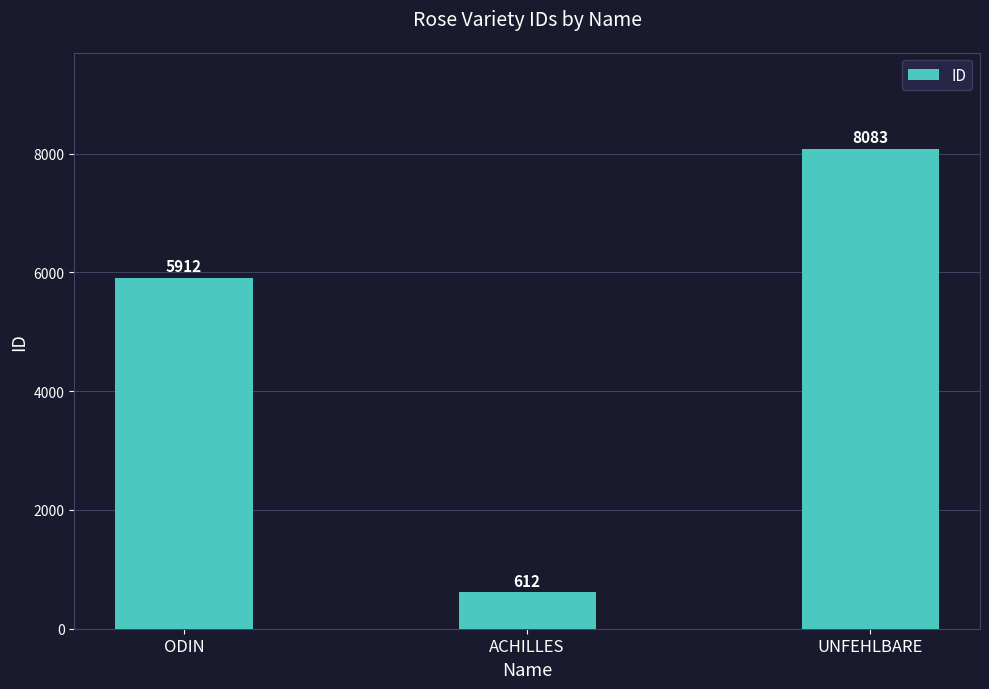

Reading left to right, list all the values displayed in this chart.

ODIN=5912	ACHILLES=612	UNFEHLBARE=8083